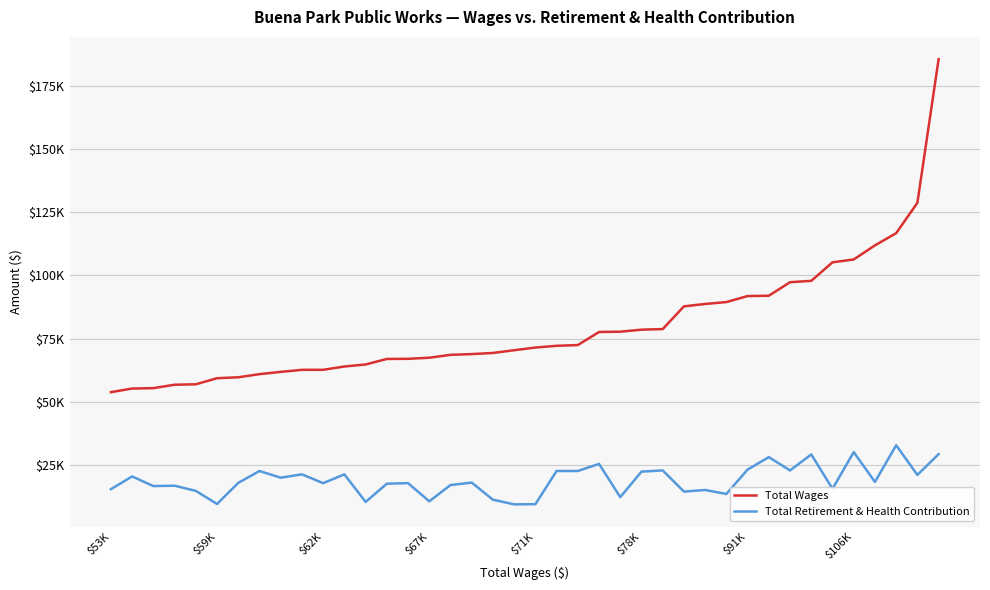

Does the chart display data point markers on the line(s)?

No